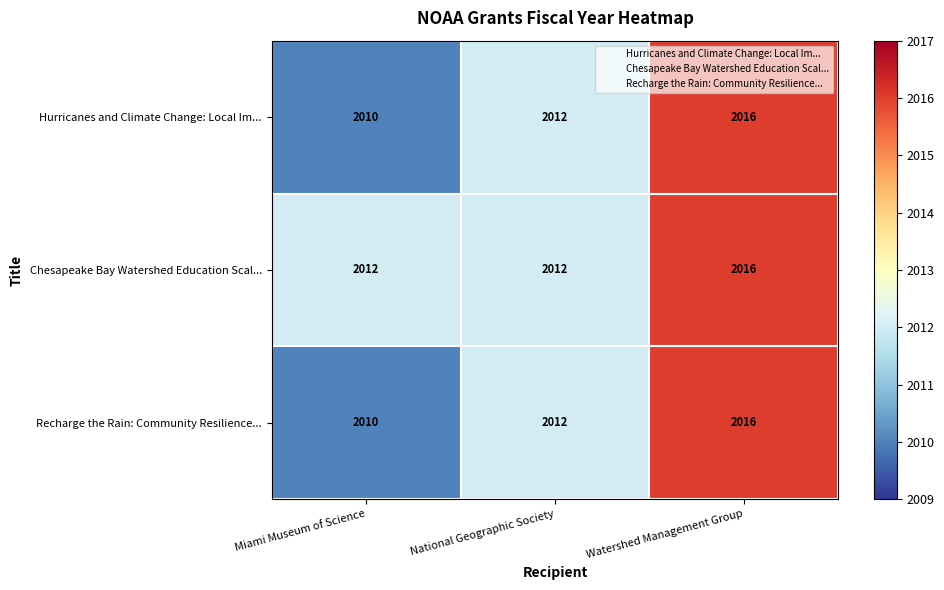

How many Chesapeake Bay Watershed Education Scal... values are between 2012 and 2016?

3